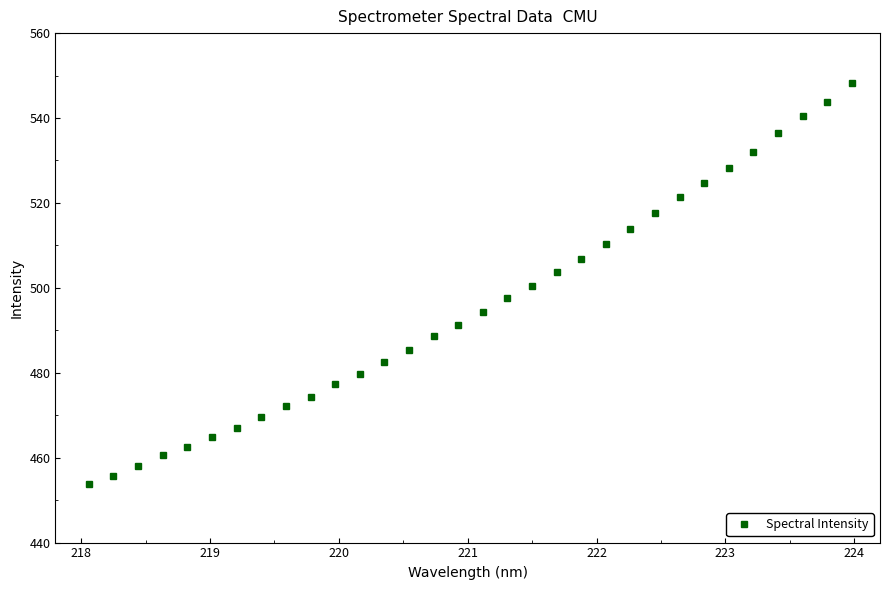

What is the minimum value shown in the chart?

453.9